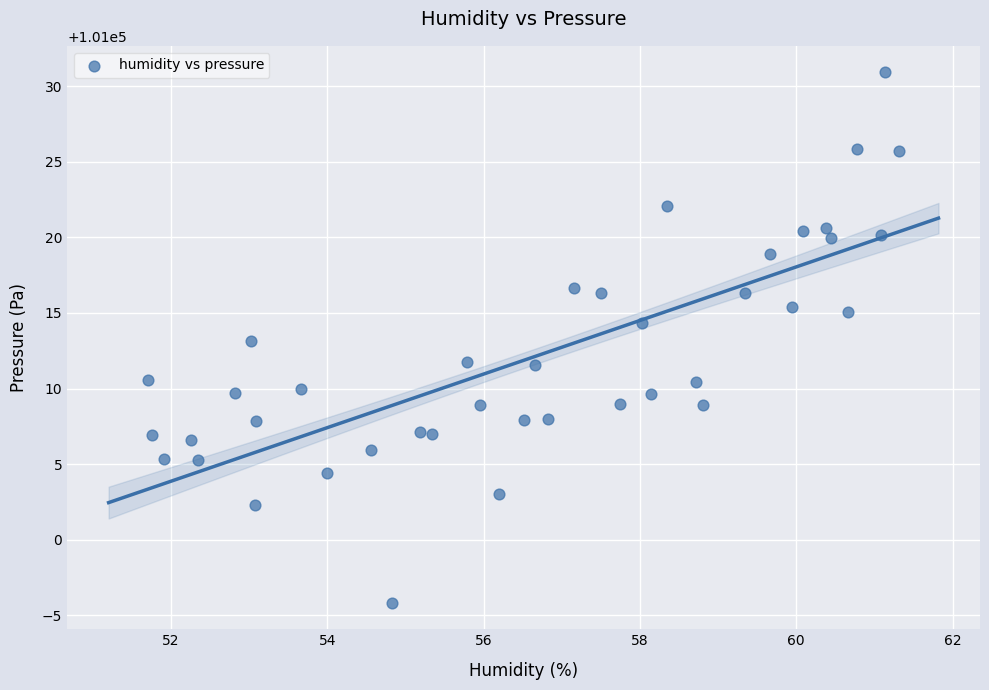

What is the range of X values (max minus min)?

9.6